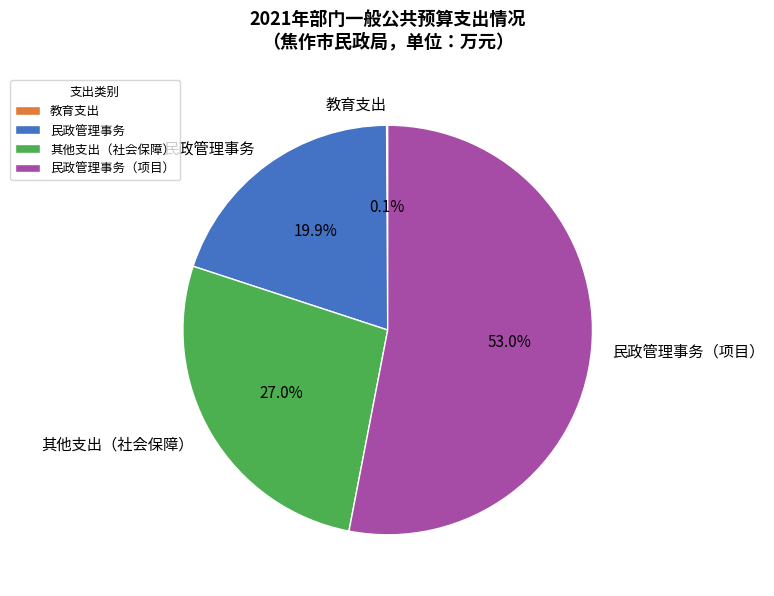

Between 民政管理事务（项目） and 民政管理事务, which is larger?

民政管理事务（项目）